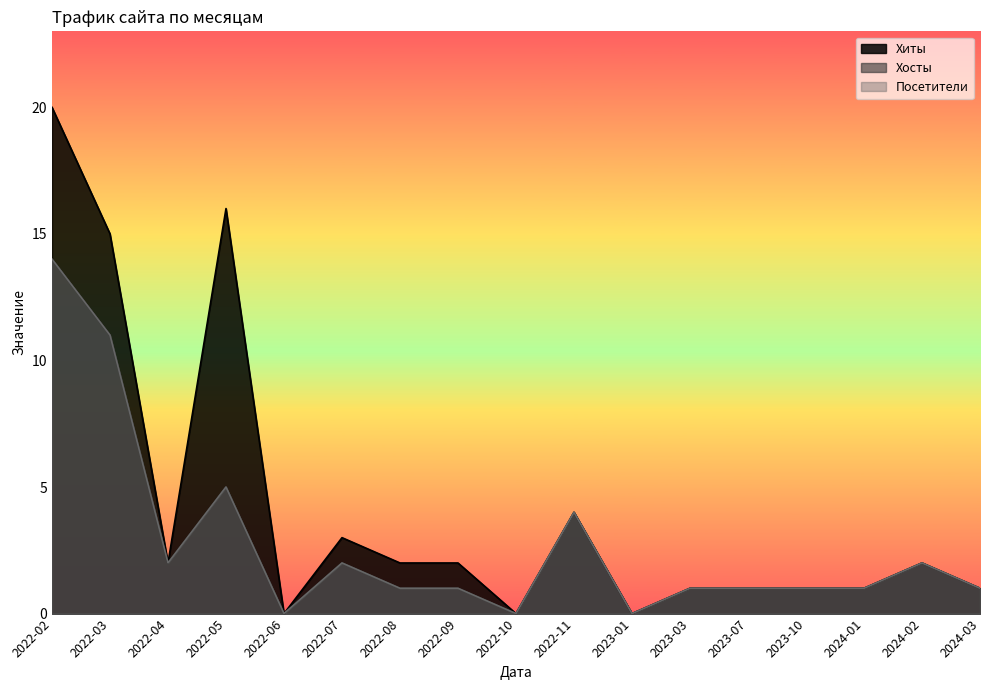

What is the difference between the maximum and minimum values in the Хиты series?

20